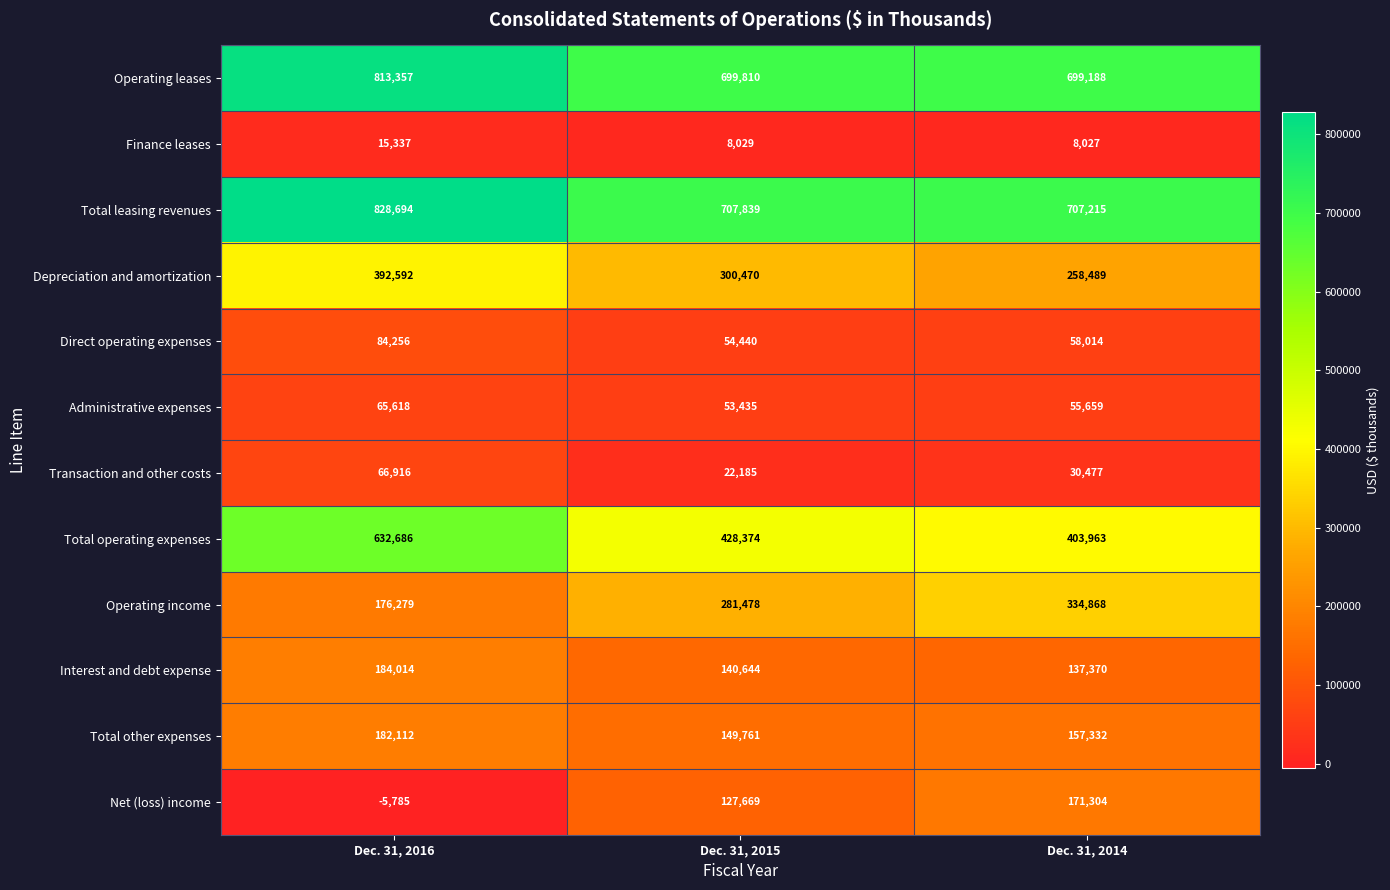

Which series has the largest total across all categories?

Total leasing revenues